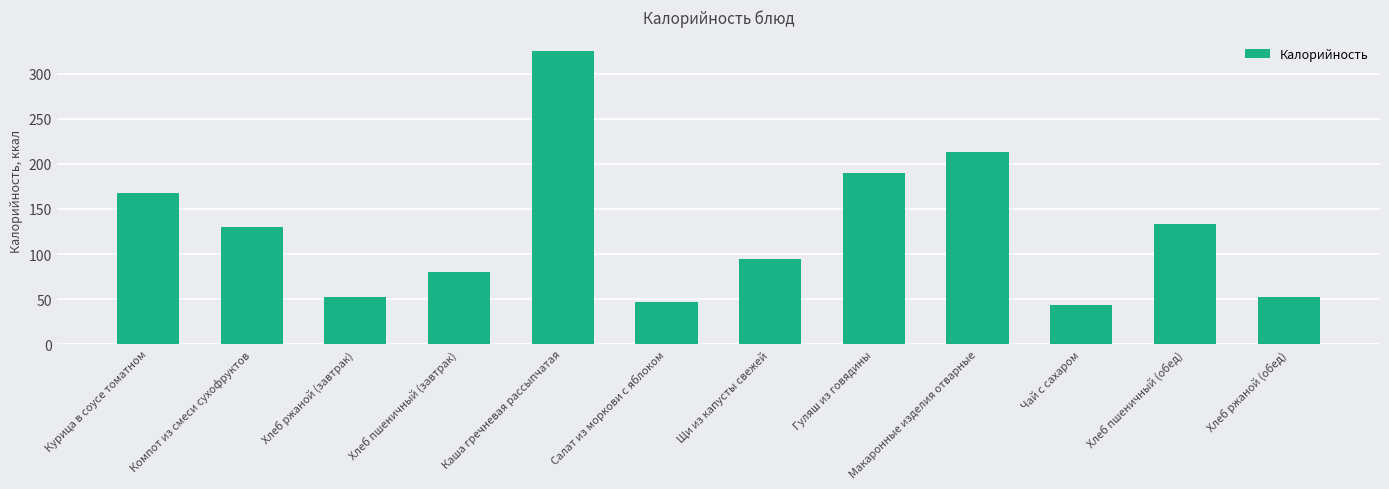

What is the average value?

127